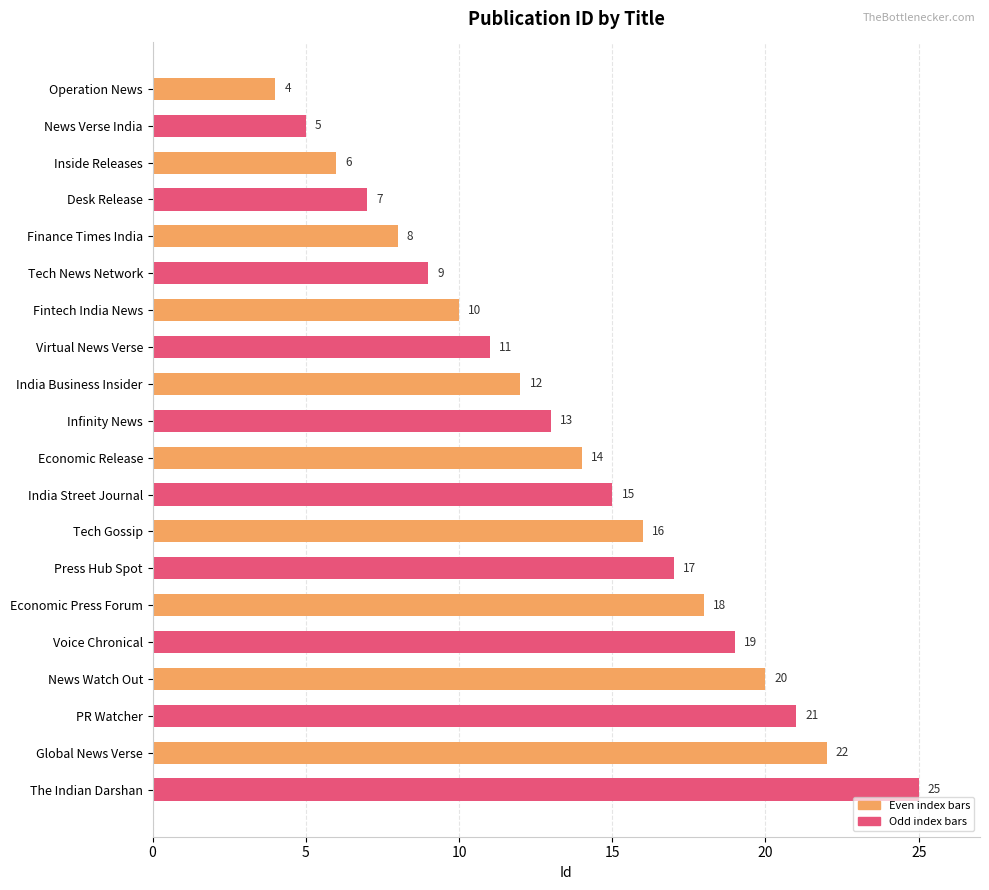

What is the minimum value shown in the chart?

4